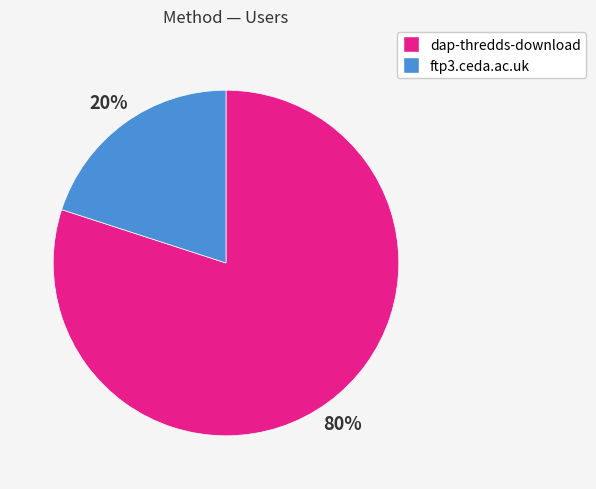

Rank the categories by value from lowest to highest.

ftp3.ceda.ac.uk, dap-thredds-download